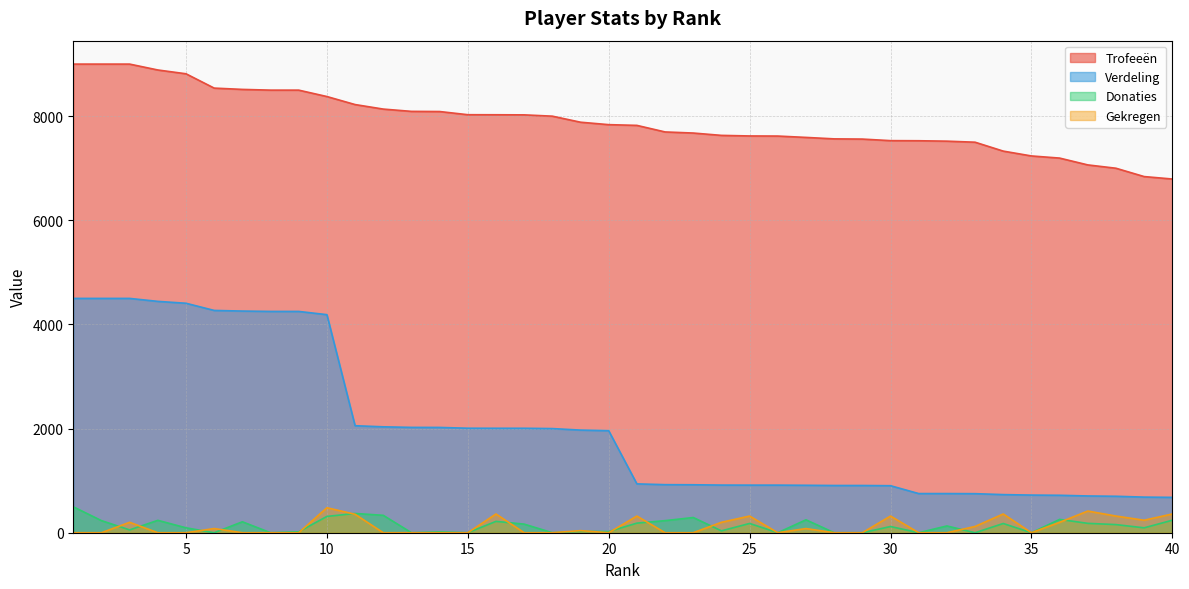

What are all the series names shown in the legend?

Trofeeën, Verdeling, Donaties, Gekregen